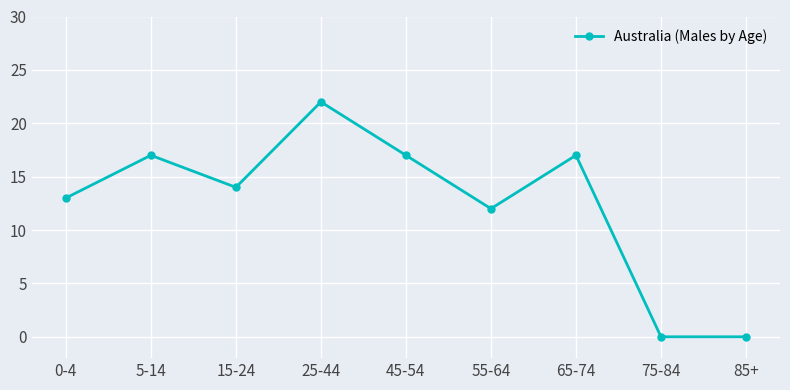

What is the label of the 8th point from the left?

75-84